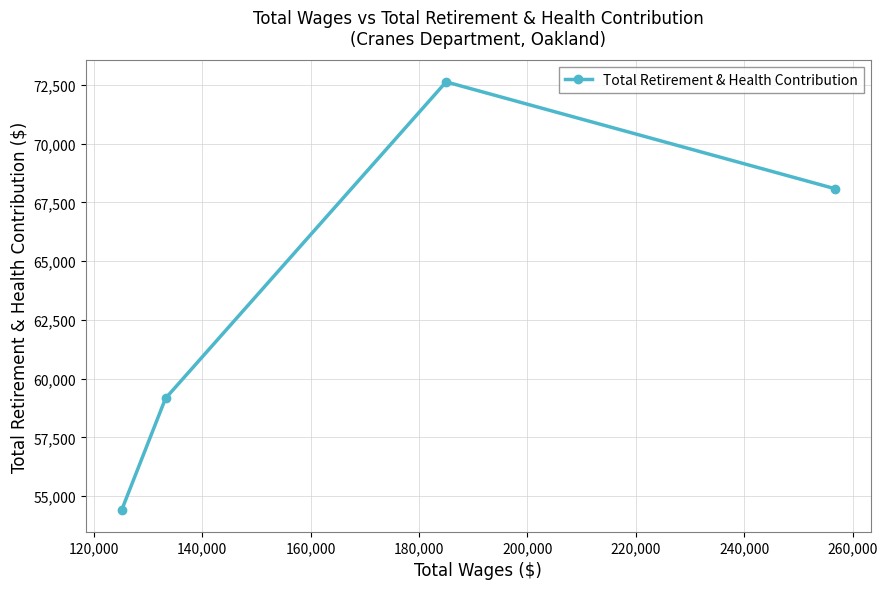

What is the value of the 1st point from the left?

54399